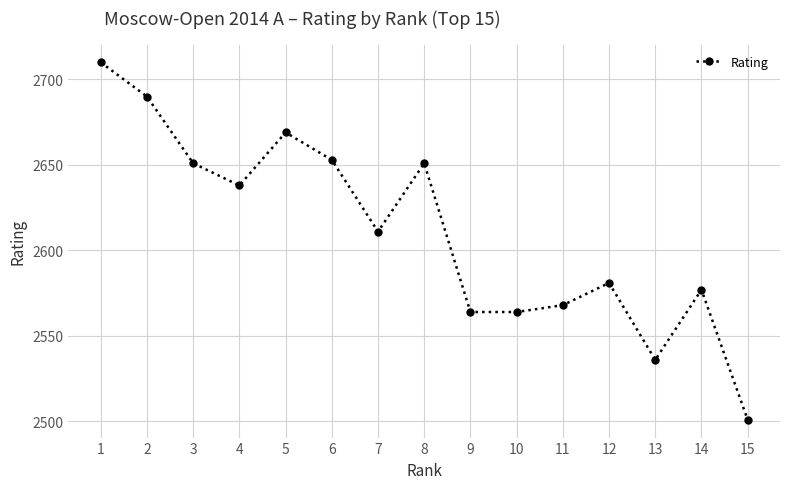

How many points are higher than both their immediate neighbors (excluding endpoints)?

4